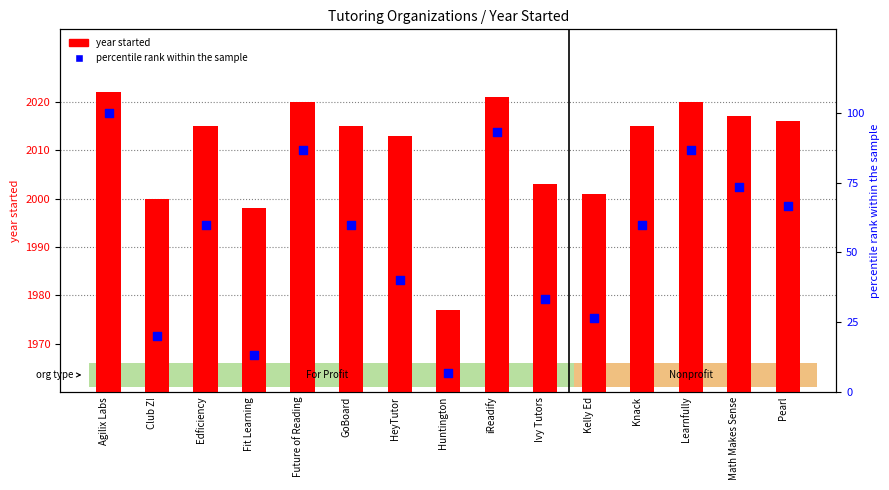

Which series has the largest total across all categories?

year started